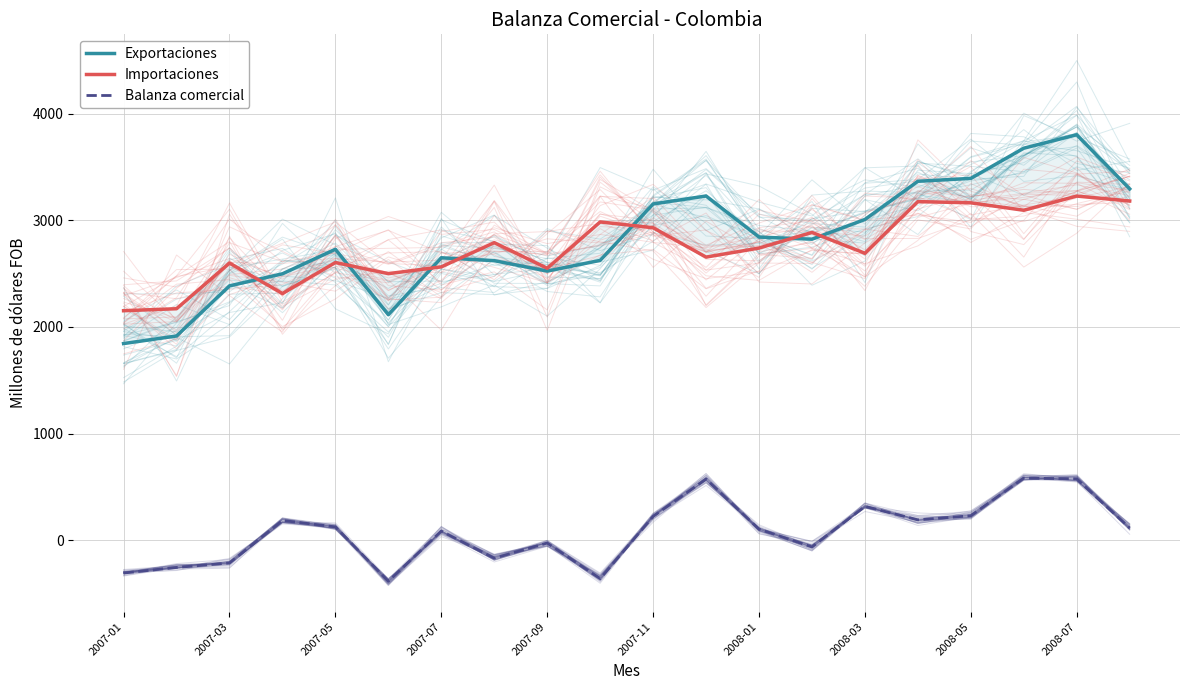

Reading left to right, transcribe all the data shown in this chart.

Exportaciones: 1843.7	1914.8	2384.7	2497.8	2728.0	2114.3	2648.1	2621.0	2523.2	2623.6	3152.7	3227.5	2842.3	2822.5	3007.3	3365.4	3392.6	3675.7	3801.7	3294.2
Importaciones: 2151.7	2170.3	2598.4	2312.9	2603.7	2499.2	2562.8	2789.9	2549.9	2984.1	2929.8	2654.6	2739.1	2885.9	2690.3	3174.8	3163.5	3093.7	3226.7	3180.5
Balanza comercial: -308.1	-255.6	-213.8	184.8	124.3	-384.9	85.3	-168.9	-26.8	-360.5	222.8	573.0	103.2	-63.4	317.0	190.6	229.1	582.0	575.0	113.7